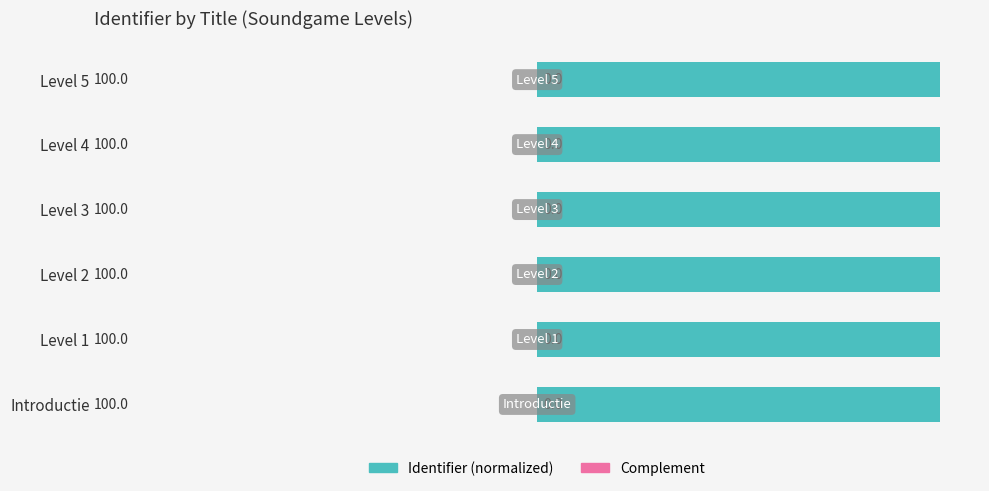

Reading left to right, list all the values displayed in this chart.

Identifier (normalized): 100.0	100.0	100.0	100.0	100.0	100.0
Complement: -0.0	-0.0	-0.0	-0.0	-0.0	0.0